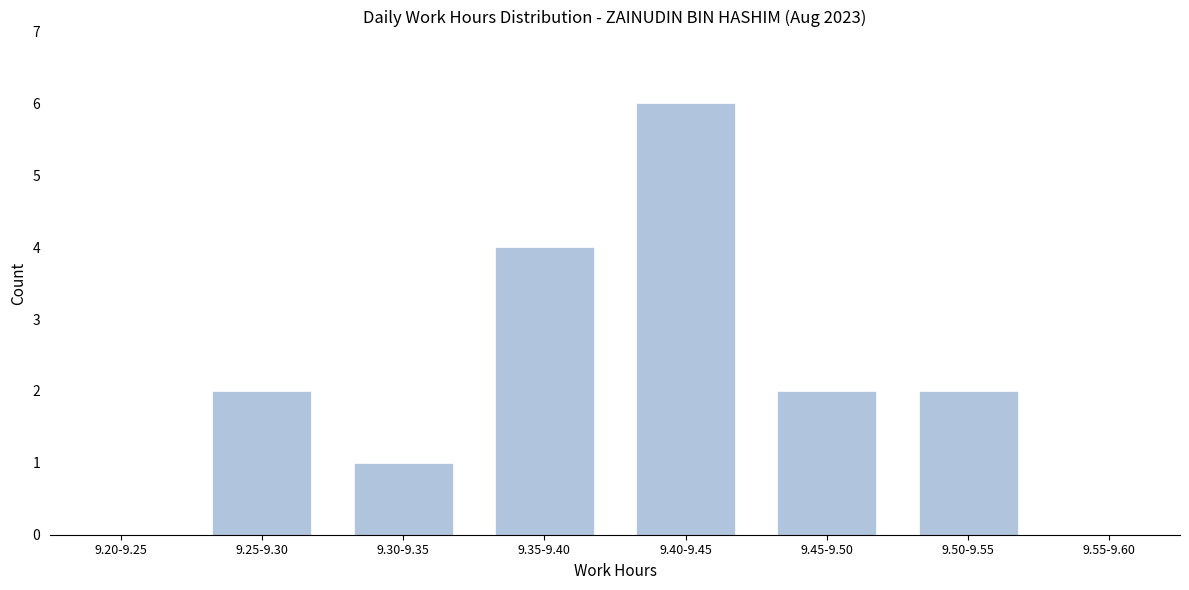

Reading left to right, list all the values displayed in this chart.

9.20-9.25=0	9.25-9.30=2	9.30-9.35=1	9.35-9.40=4	9.40-9.45=6	9.45-9.50=2	9.50-9.55=2	9.55-9.60=0